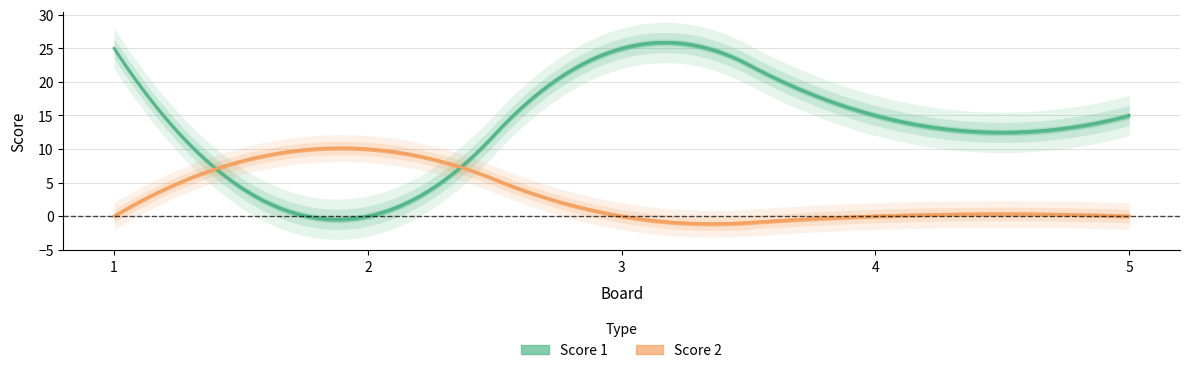

What is the spread (max minus min) of values at 5?

15